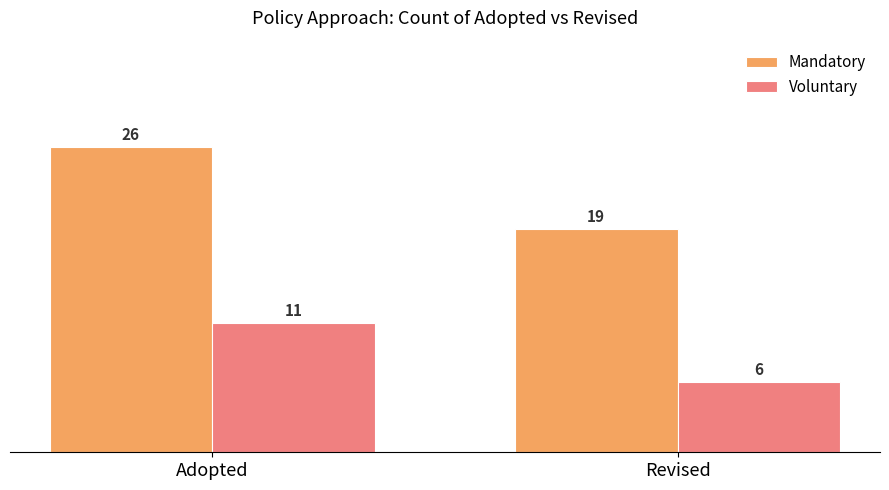

What position from the right is Revised?

1